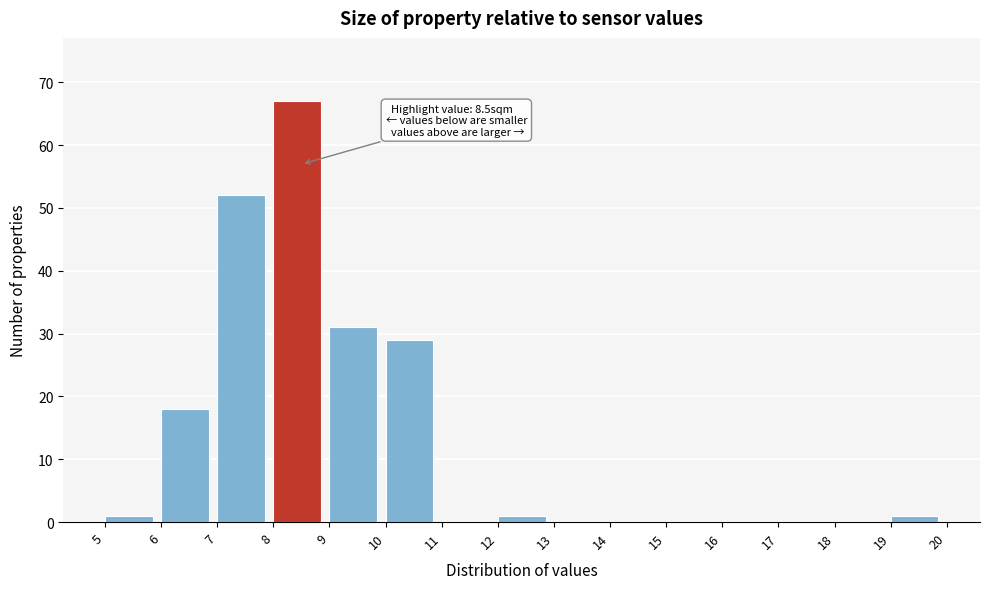

Over which range of the x-axis is the bar tallest?

8 to 9